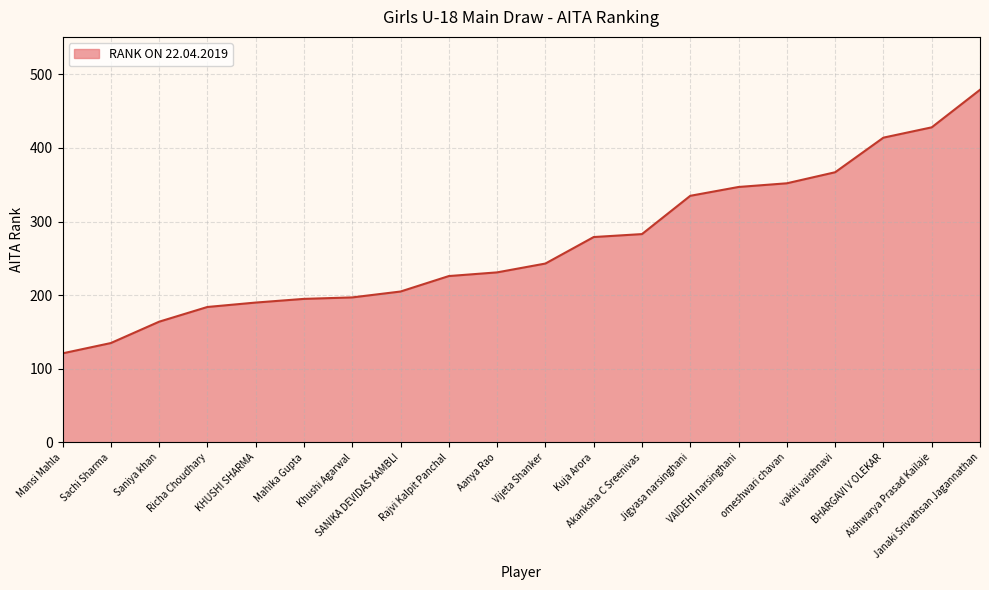

What is the smallest value displayed?

121